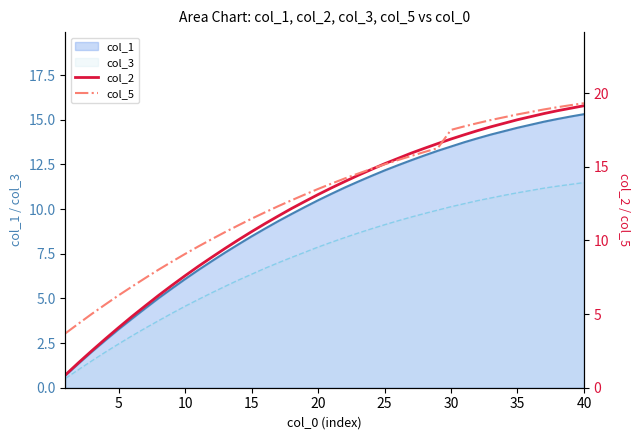

At how many categories does at least one series exceed 17?

11